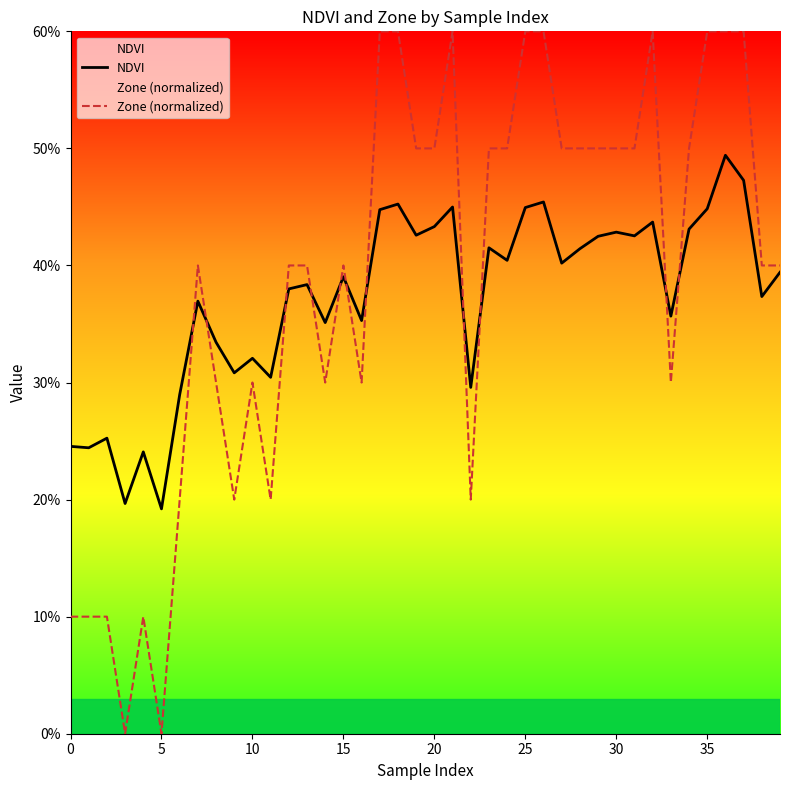

Which label corresponds to the largest value in the chart?

17